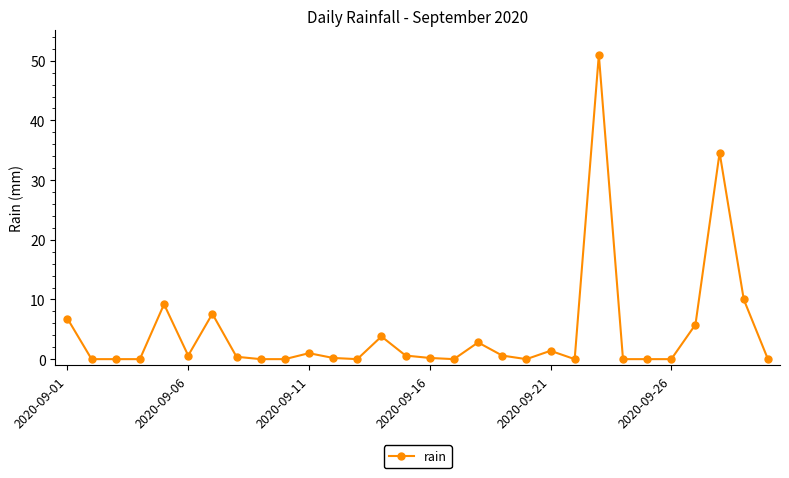

True or false: there are more than 2 points higher than both neighbors.

True